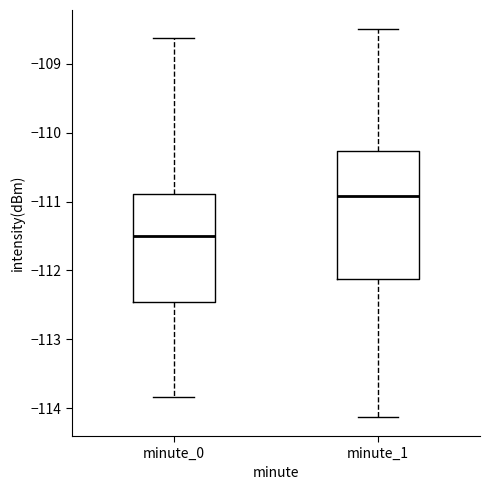

Which box has the lowest median line?

minute_0